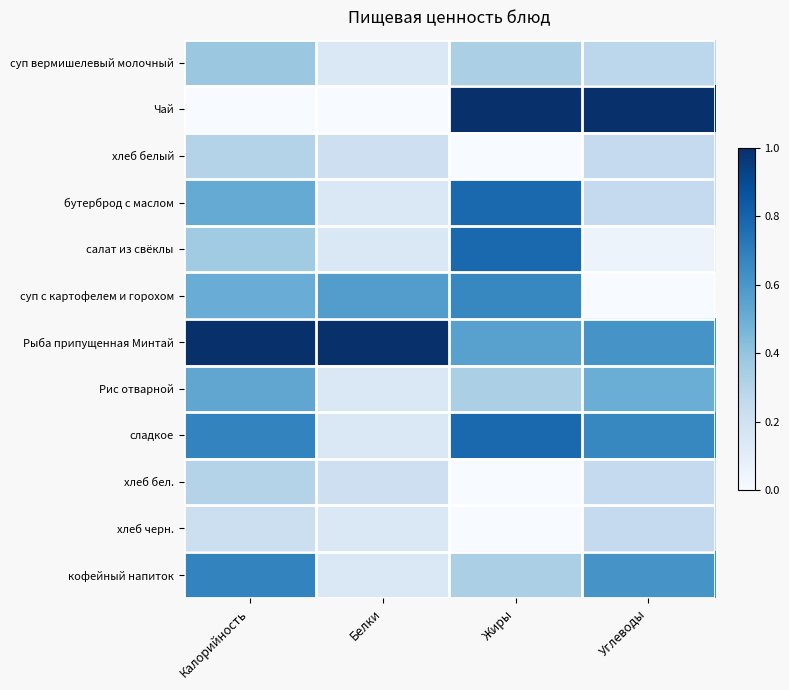

Between Белки and Жиры, which series saw the biggest shift?

Чай